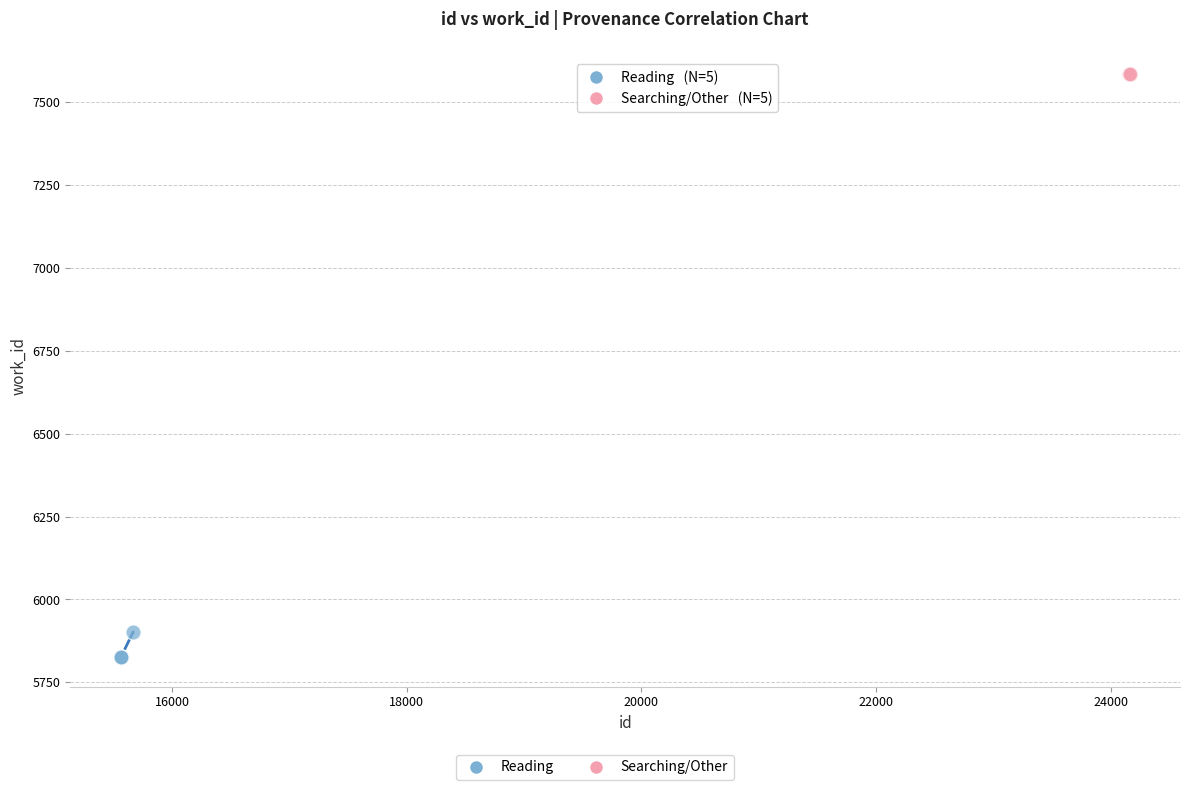

Which series contains the lowest Y value?

Reading